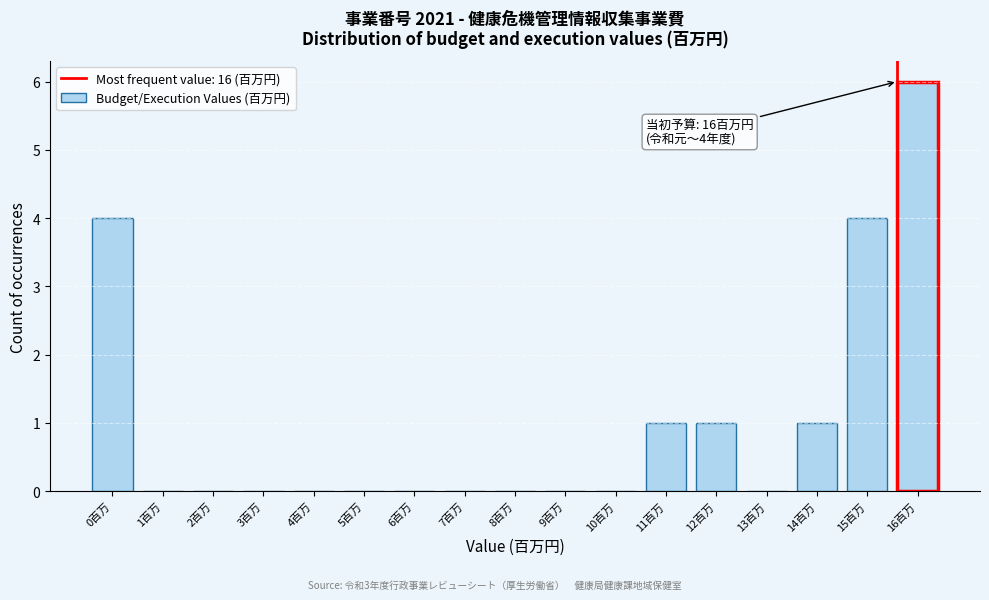

Reading left to right, extract all data points from this chart.

0百万=4	1百万=0	2百万=0	3百万=0	4百万=0	5百万=0	6百万=0	7百万=0	8百万=0	9百万=0	10百万=0	11百万=1	12百万=1	13百万=0	14百万=1	15百万=4	16百万=6